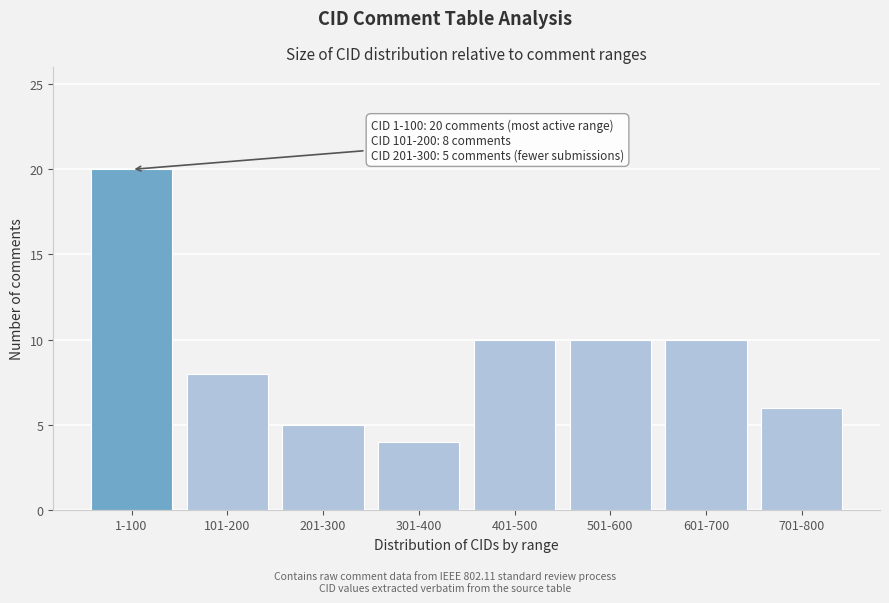

Reading left to right, list all the values displayed in this chart.

20	8	5	4	10	10	10	6